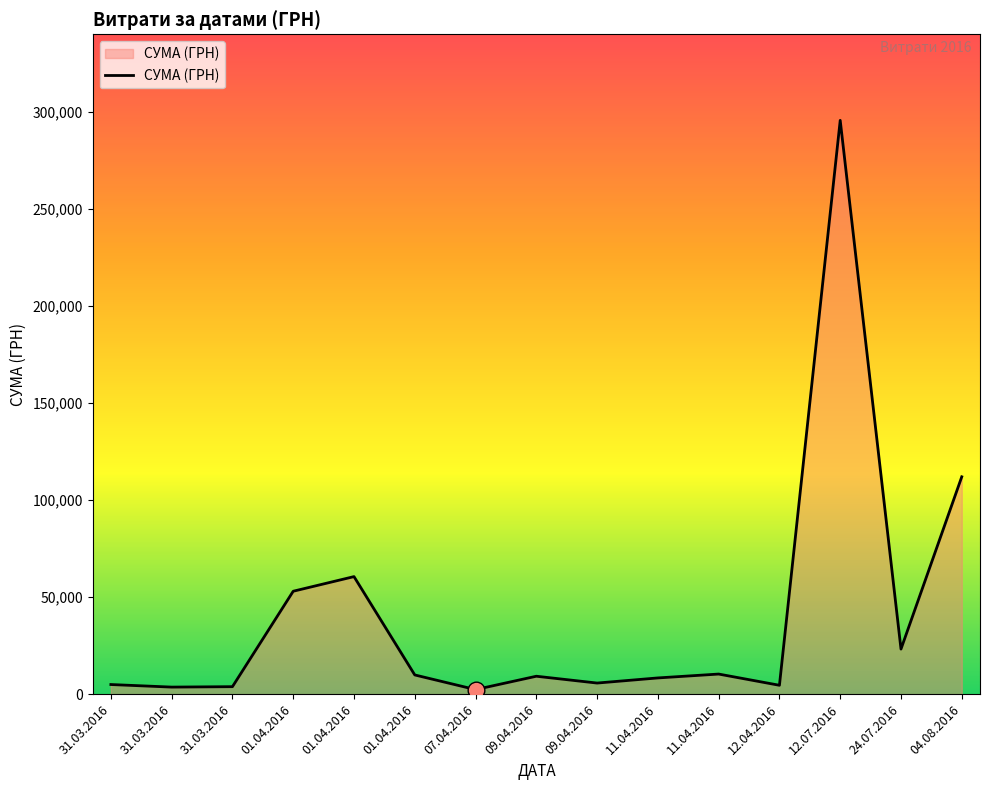

Approximately how many times larger is the value at 12.07.2016 compared to 07.04.2016?

125.6